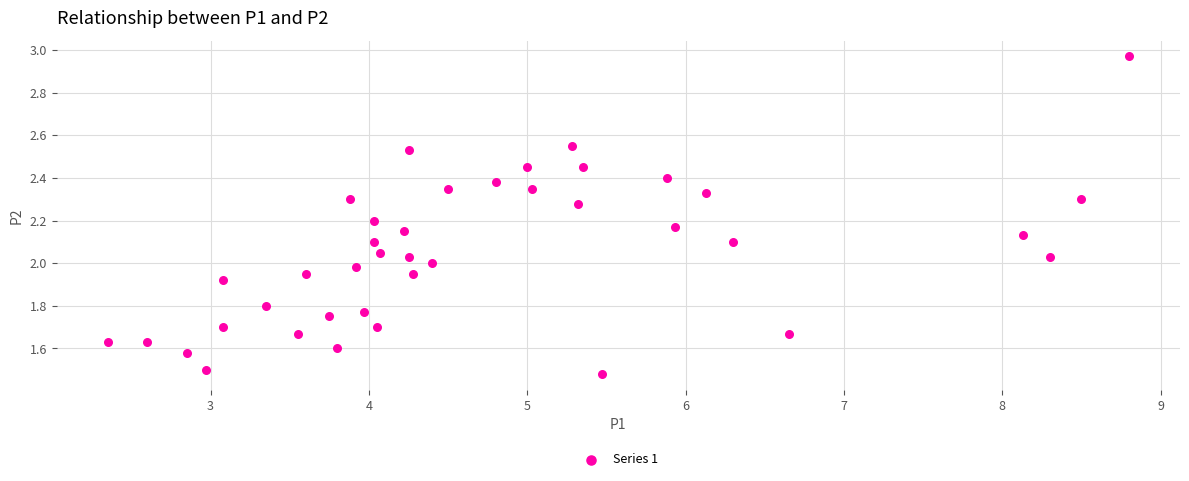

What is the range of X values (max minus min)?

6.5